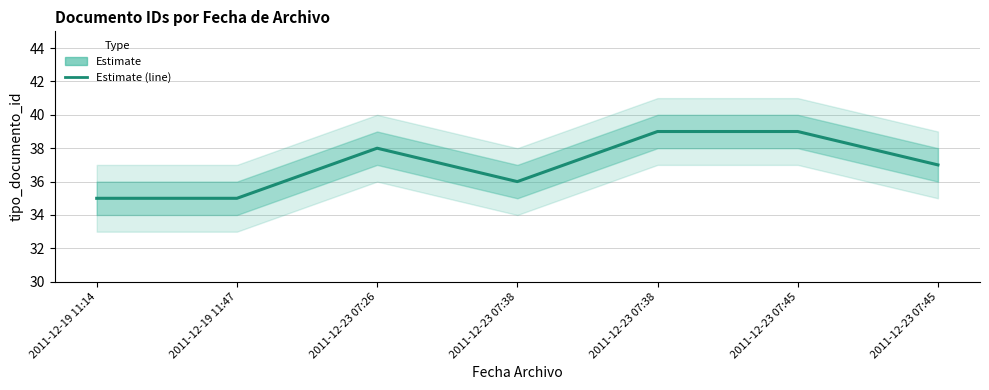

Count the values in the range 35 to 39.

7